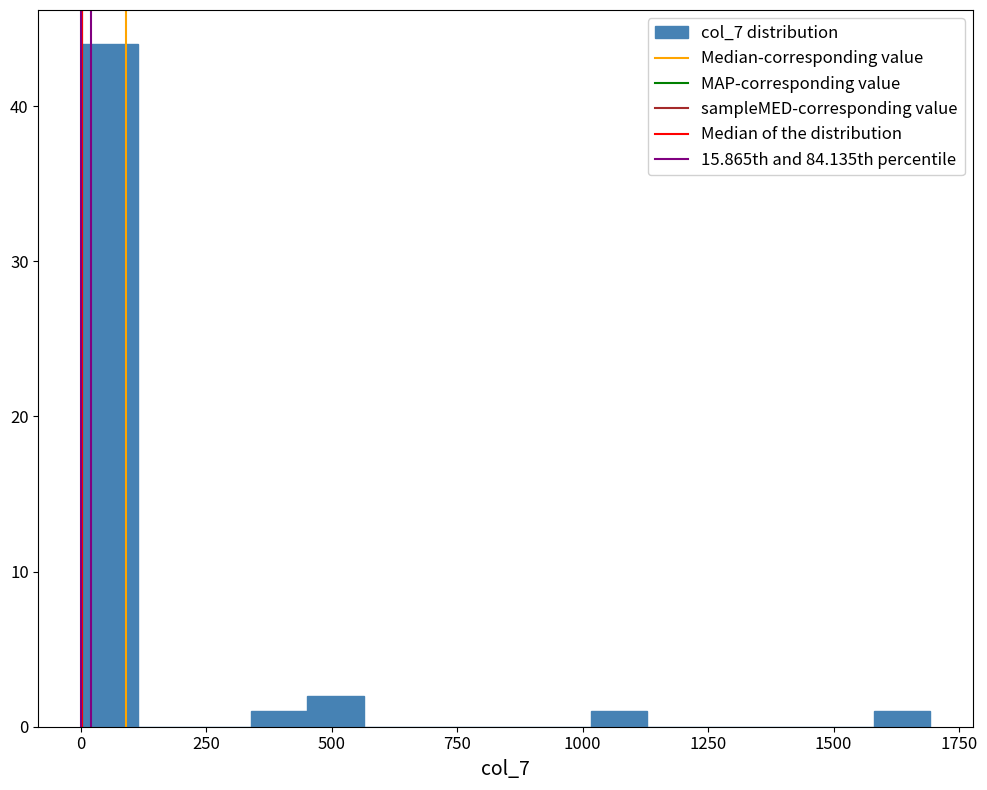

Around what value on the x-axis is the tallest bar? Give the approximate position of its centre, as read against the axis.

50